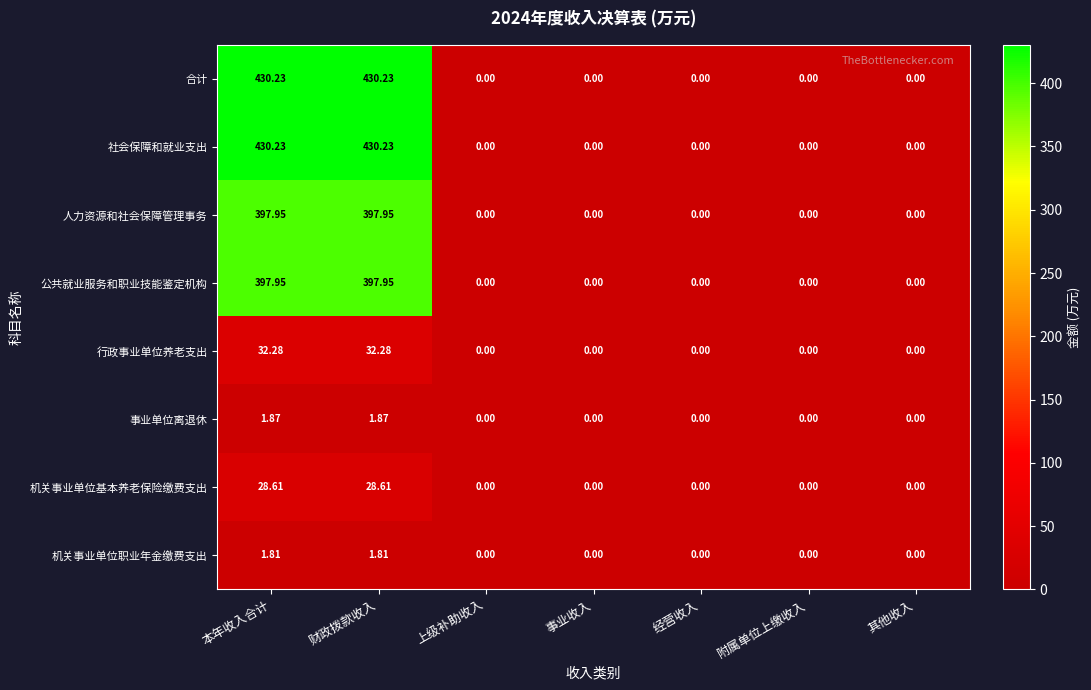

What is the total value across all series at 本年收入合计?

1720.9